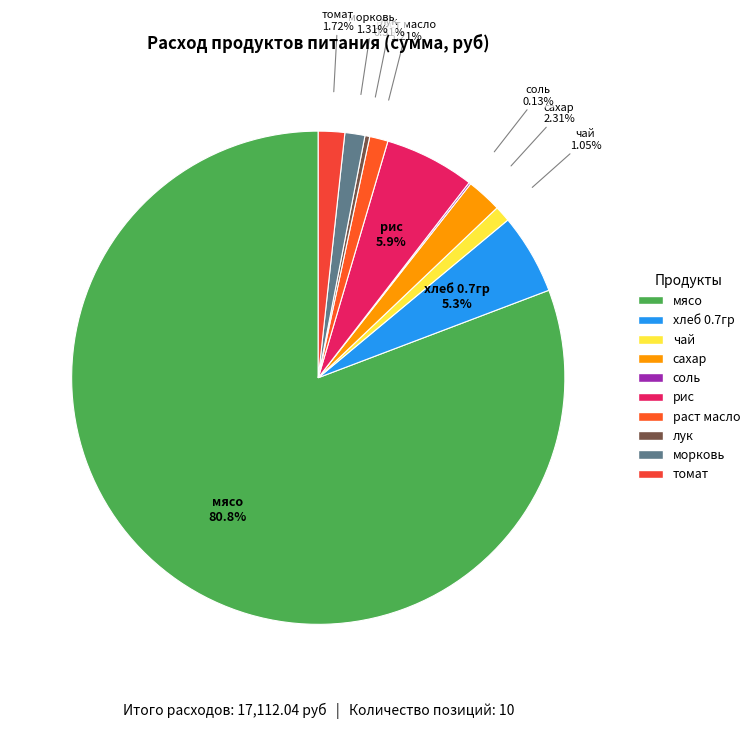

What is the majority slice?

мясо